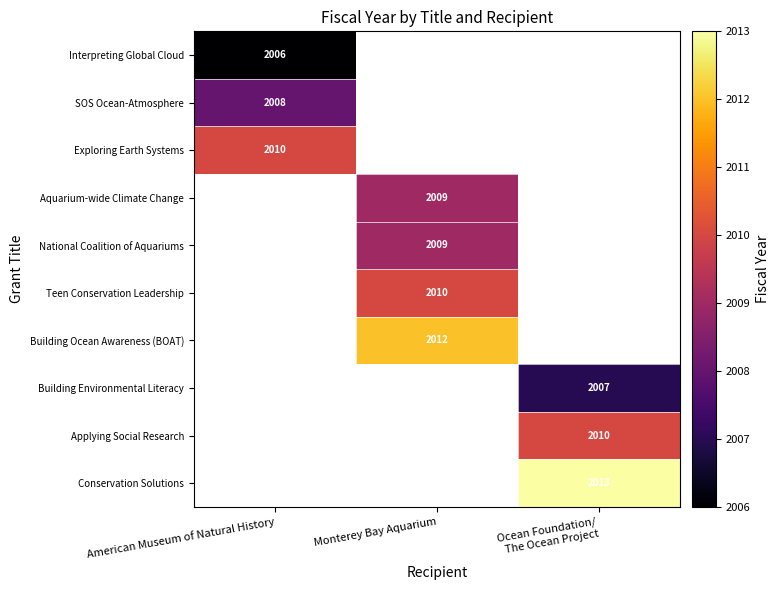

What is the maximum value shown in the chart?

2013.0